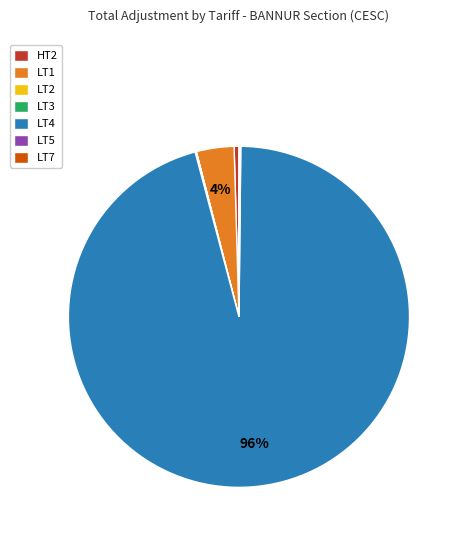

Is it true that HT2 is 0% of the pie?

True